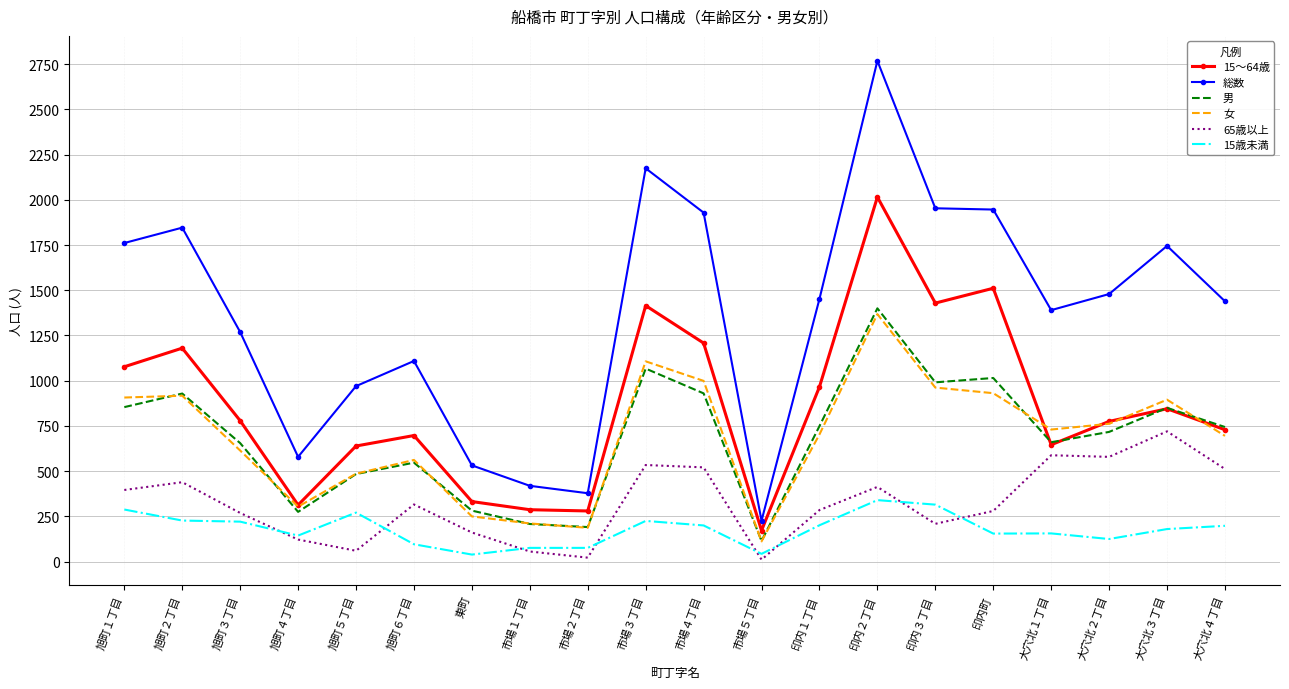

Which series has the widest spread of values?

総数